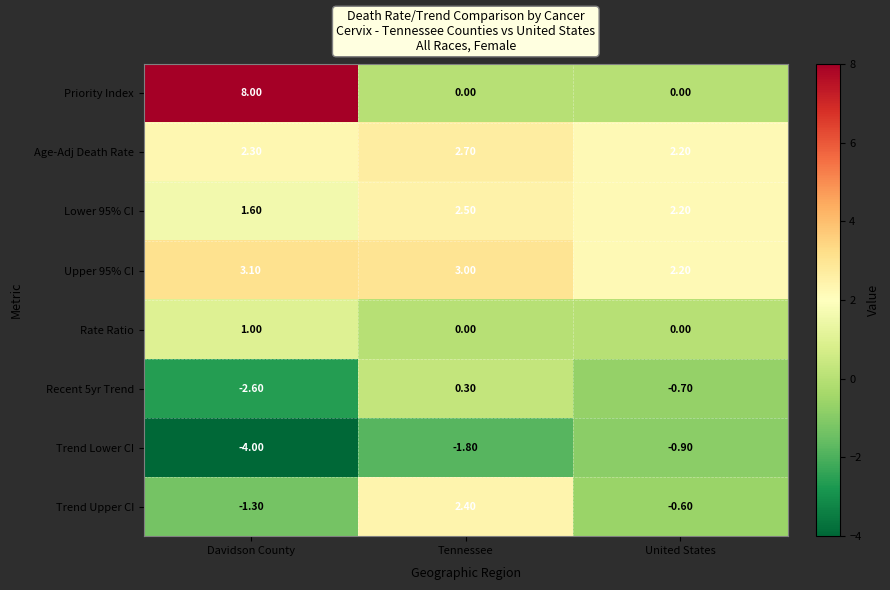

Where is Recent 5yr Trend nearest to the value -1?

United States